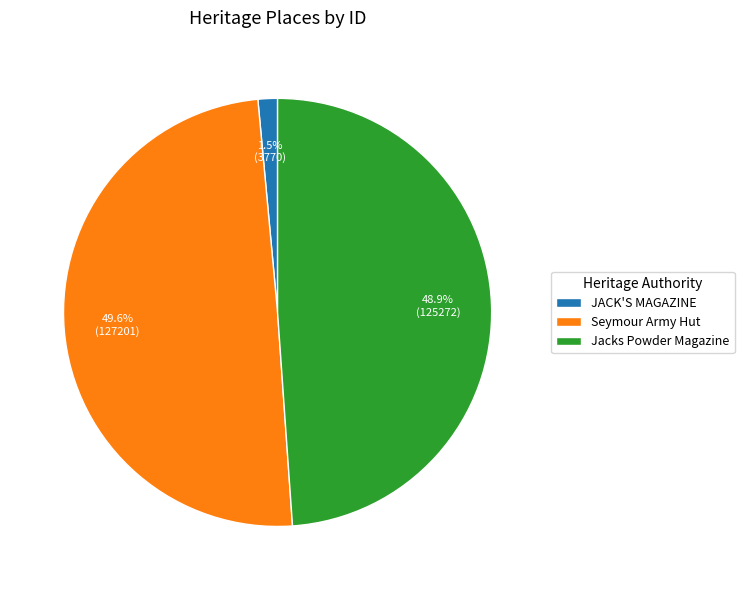

What percentage is the Seymour Army Hut slice, to the nearest percent?

50%